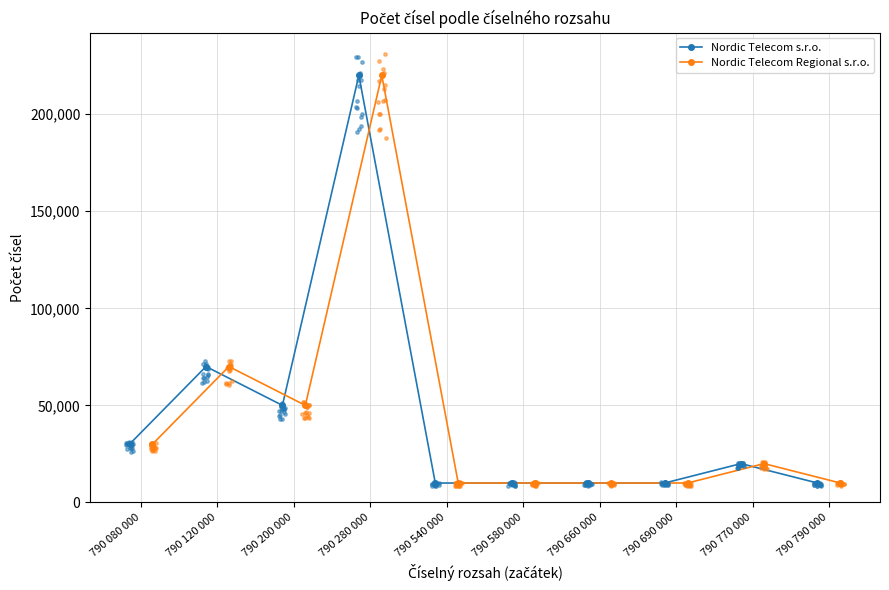

True or false: Nordic Telecom s.r.o. has more than 2 interior local peaks.

True